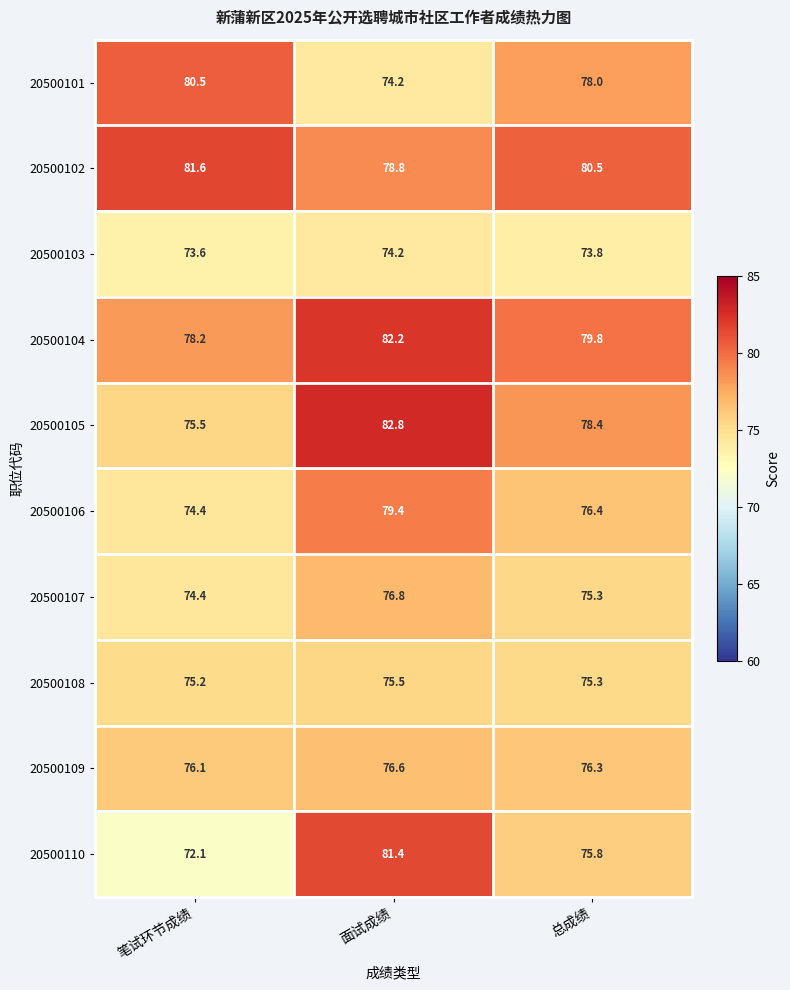

At how many categories does at least one series exceed 80?

3